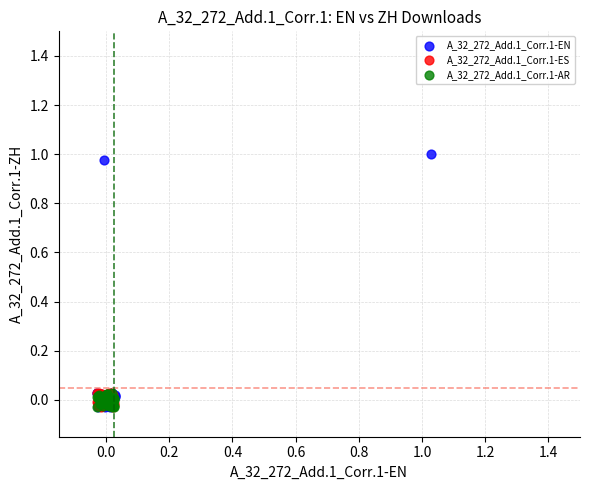

Which series contains the highest Y value?

A_32_272_Add.1_Corr.1-EN